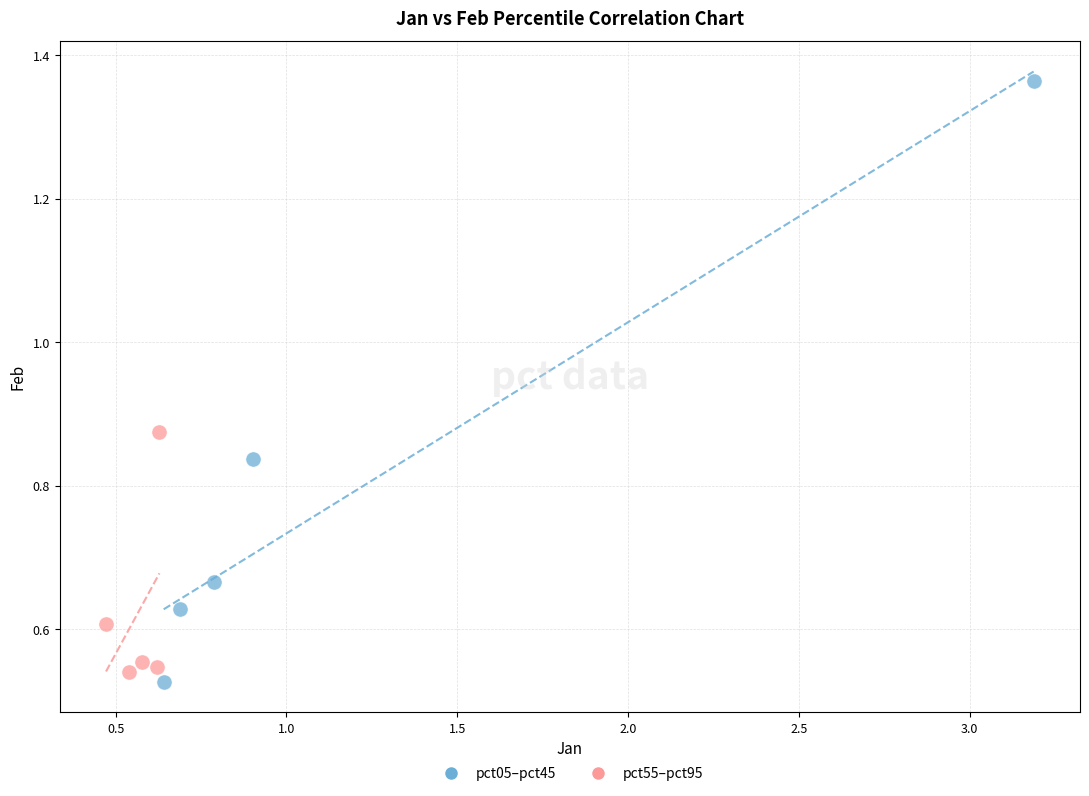

Which series contains the highest Y value?

pct05–pct45